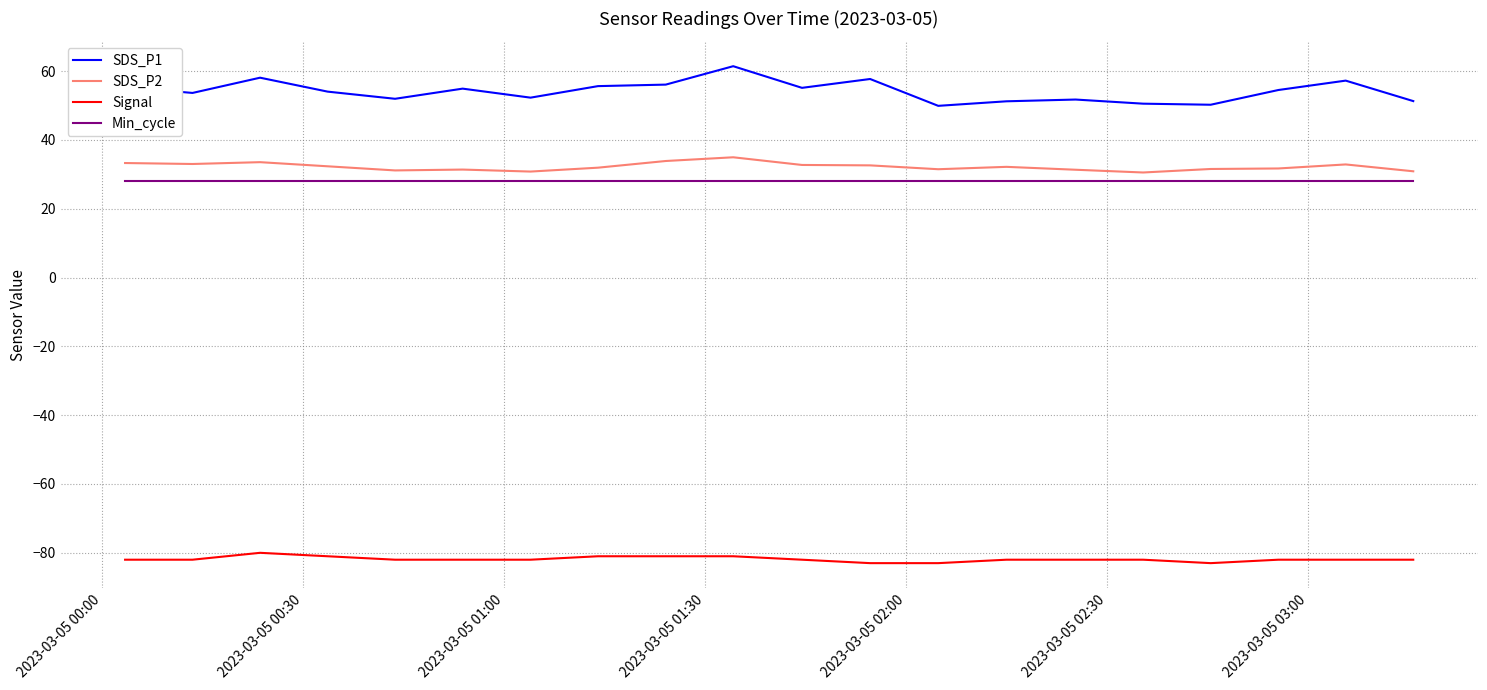

True or false: SDS_P1 and Signal intersect in this chart.

False